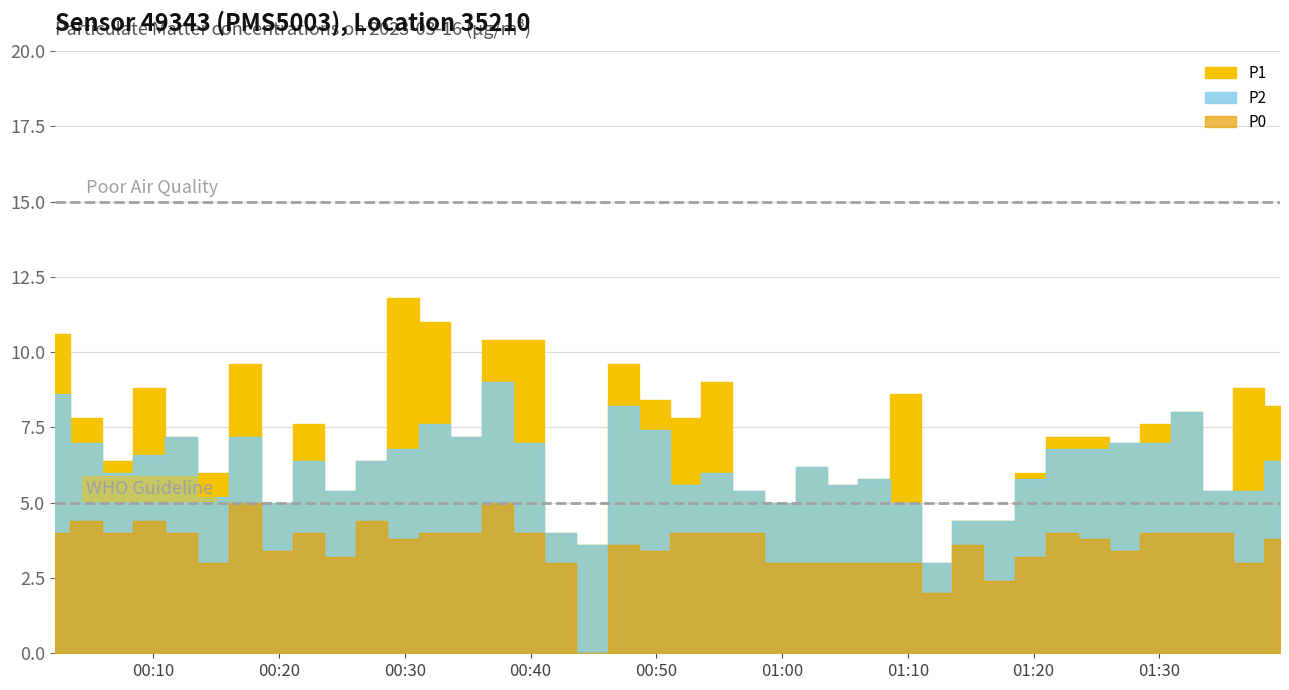

At 2023-03-16T01:29:41, list the series in order from largest to smallest.

P1, P2, P0